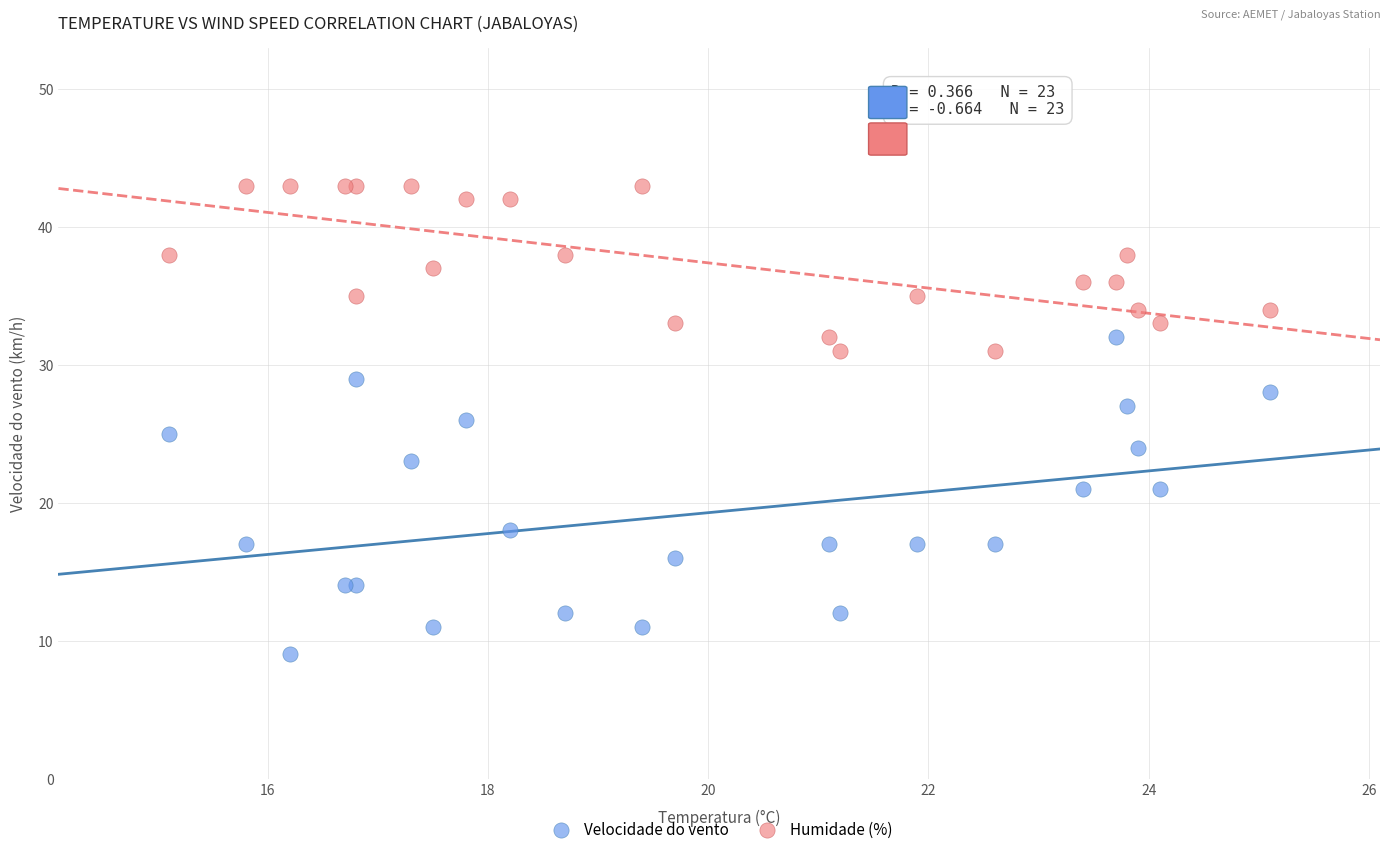

Which series reaches the maximum Y coordinate?

Humidade (%)